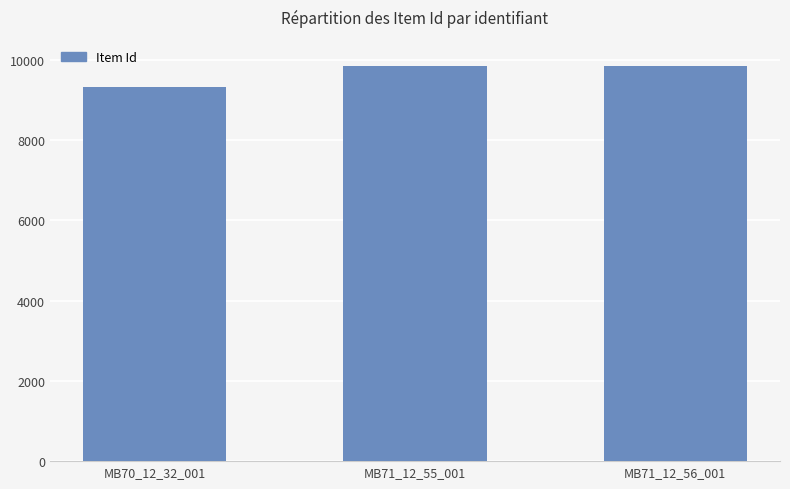

How many bars are there in total?

3